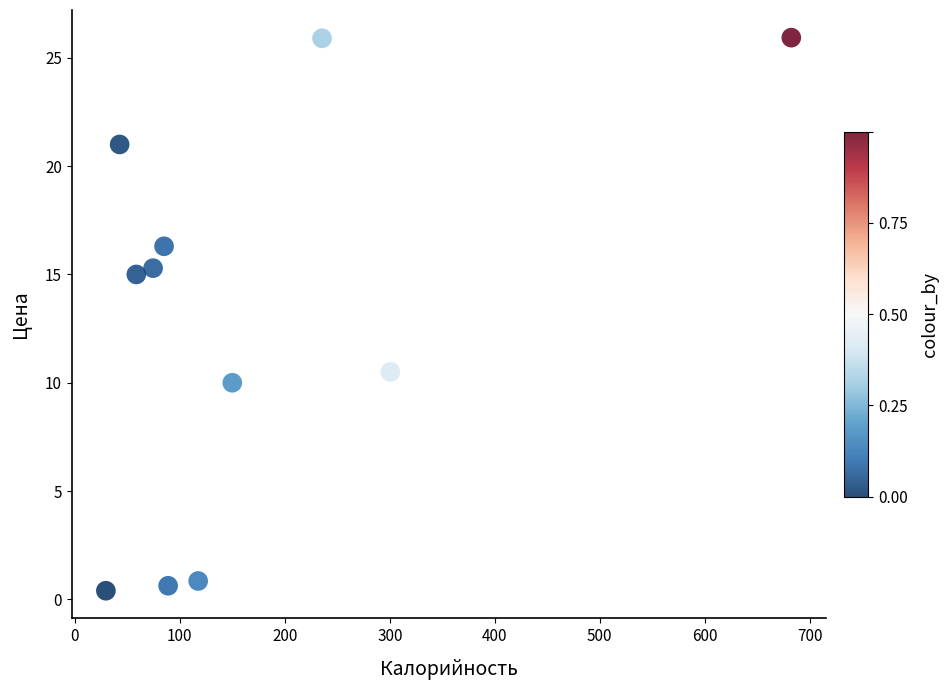

What is the average Y value?

12.9